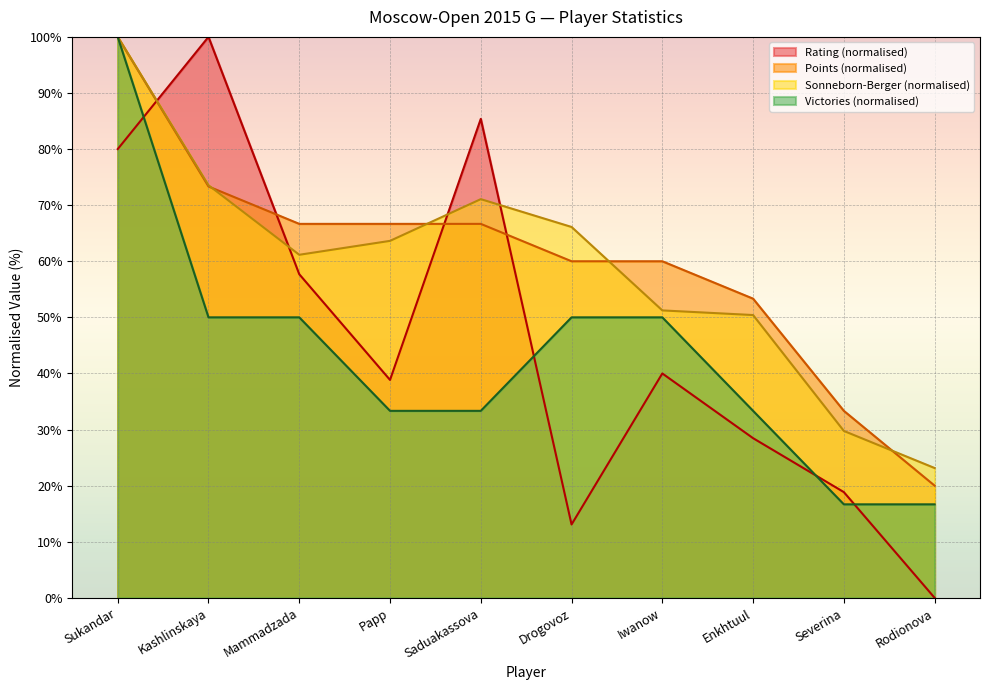

What is the difference between the Rating values at Sukandar and Drogovoz?

66.9